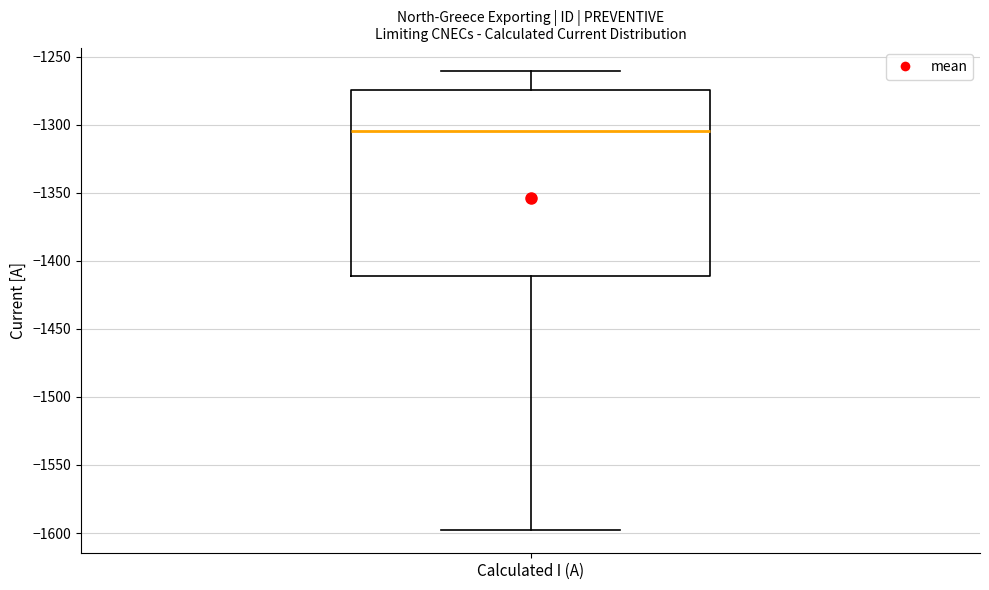

Read this box plot against the y-axis: the position of the median line, the range covered by the box, and the ends of both whiskers. The values are not printed on the chart, so give them approximately, as read against the axis.

median -1305, box -1410 to -1275, whiskers -1600 to -1260